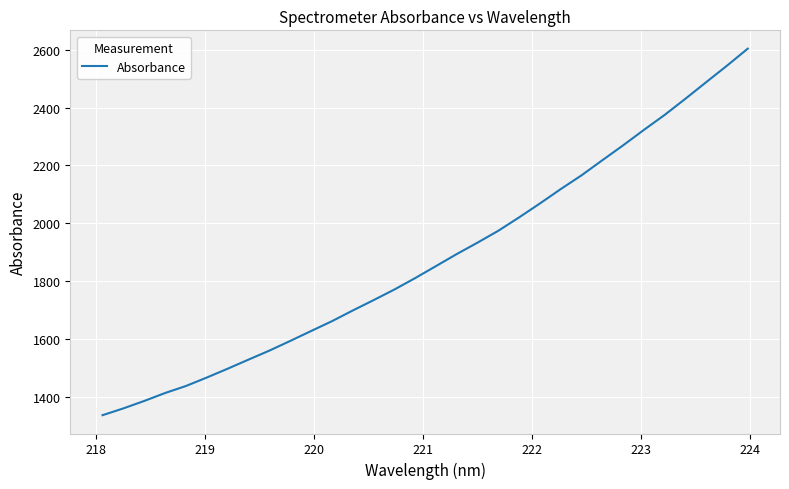

What is the smallest value displayed?

1335.6